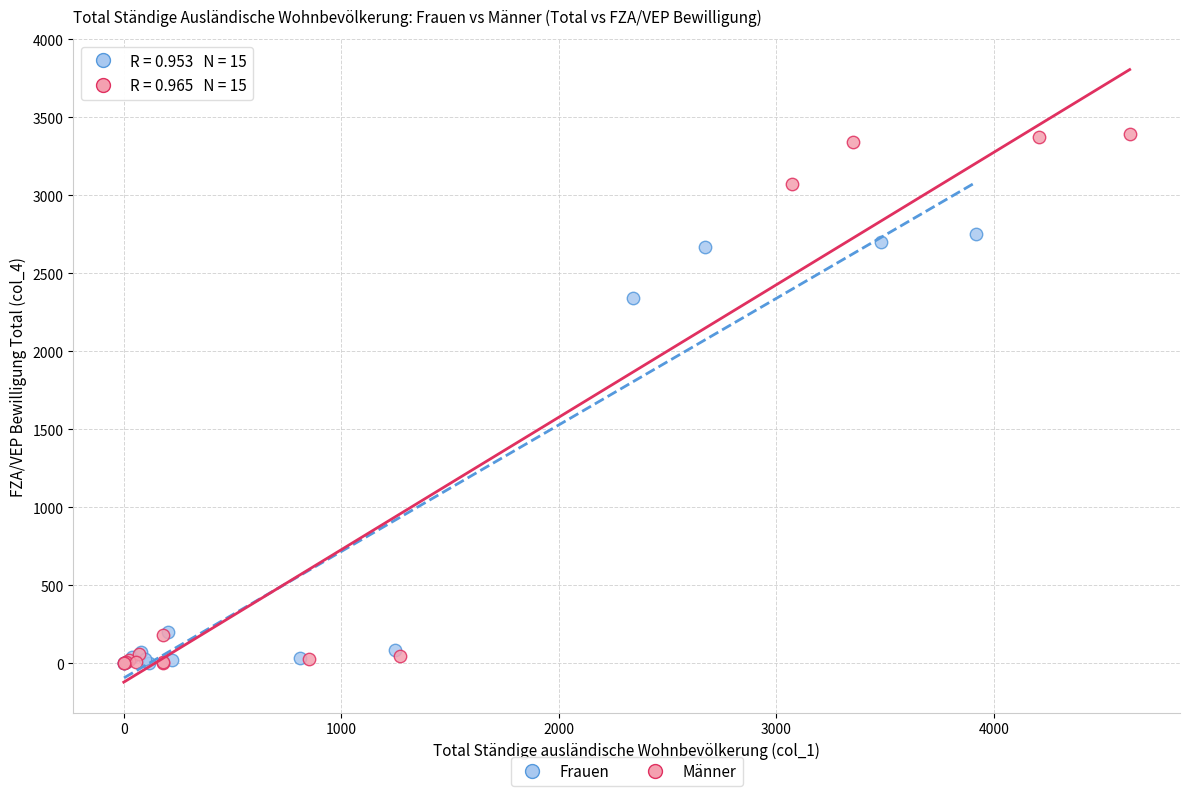

What are all the series names shown in the legend?

Frauen, Männer